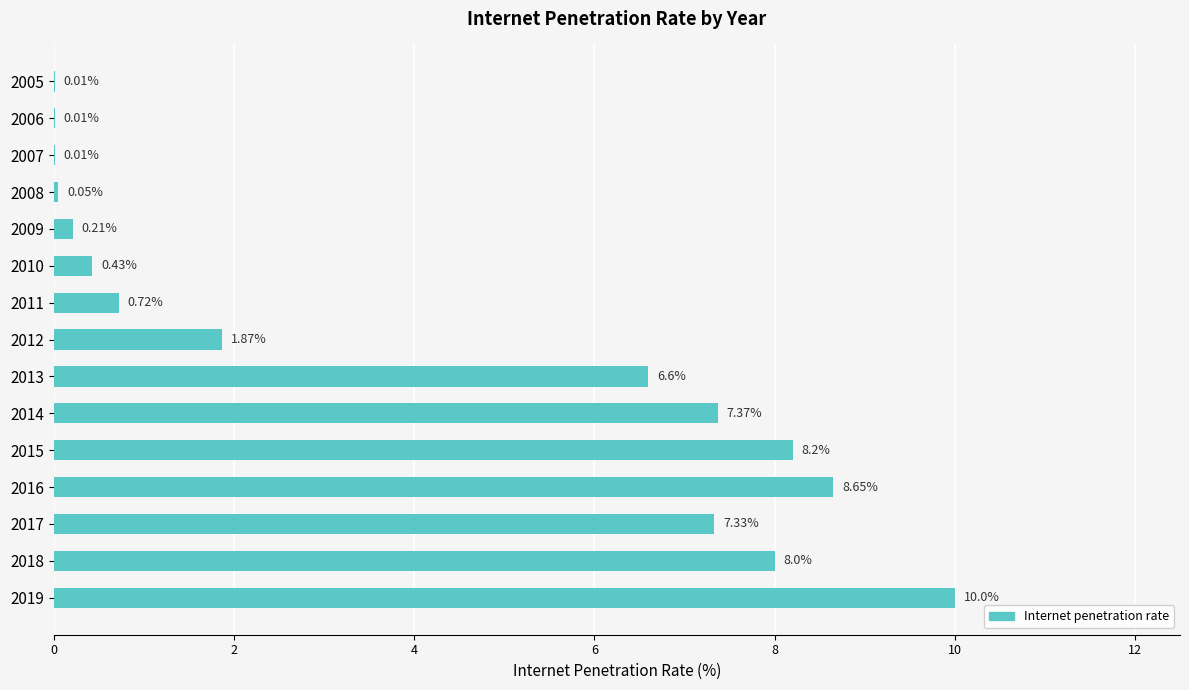

What is the sum of the values at 2012 and 2009?

2.1